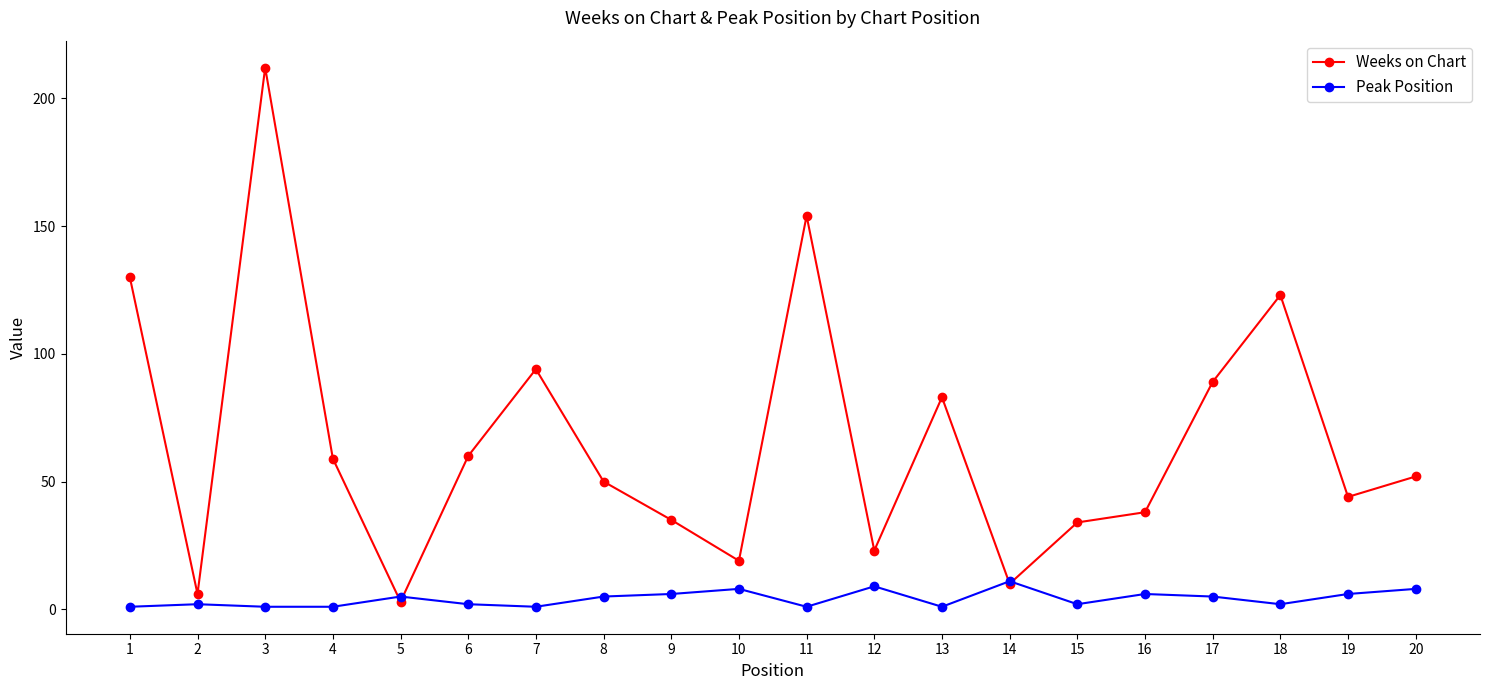

True or false: Weeks on Chart has a value of 35 at 9.

True